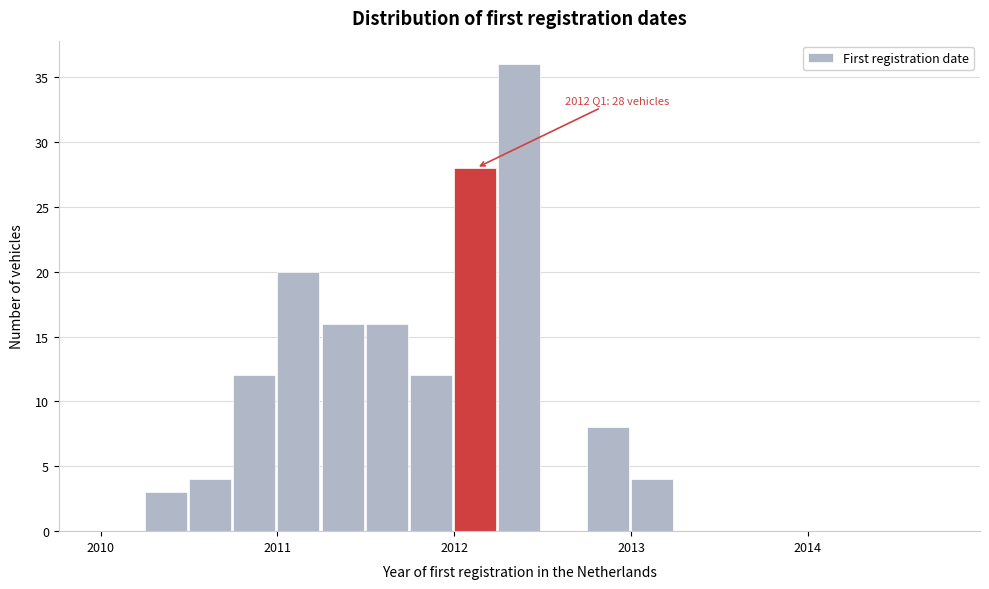

Around what value on the x-axis is the tallest bar? Give the approximate position of its centre, as read against the axis.

2012.4